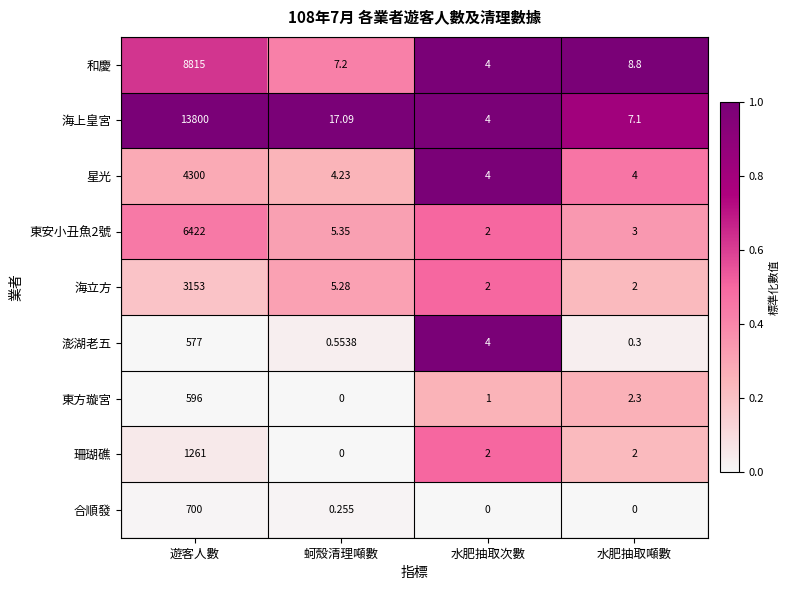

Which series has the widest spread of values?

海上皇宮